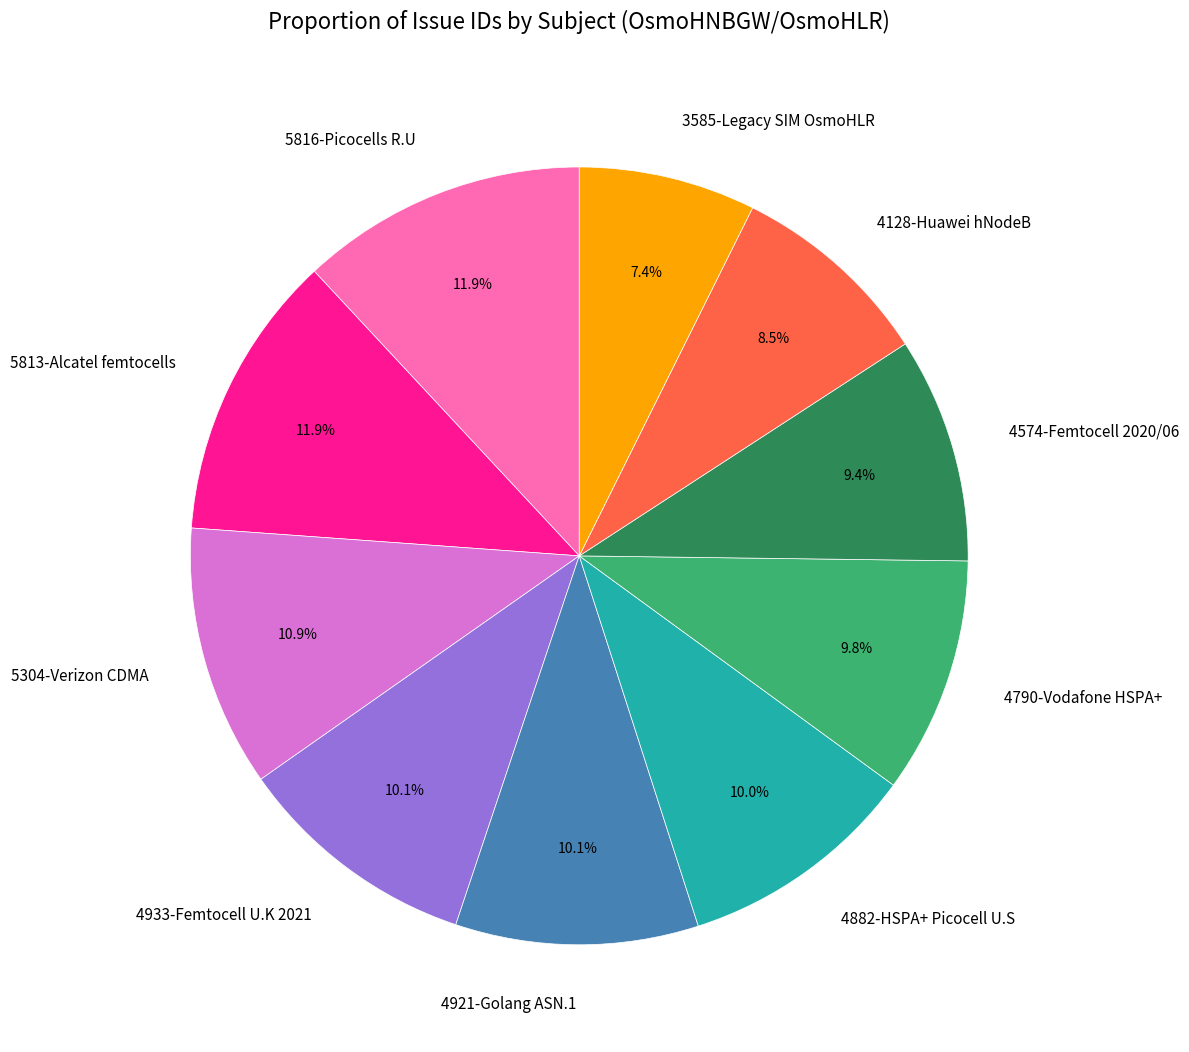

Is 4790-Vodafone HSPA+ the majority of the pie?

No